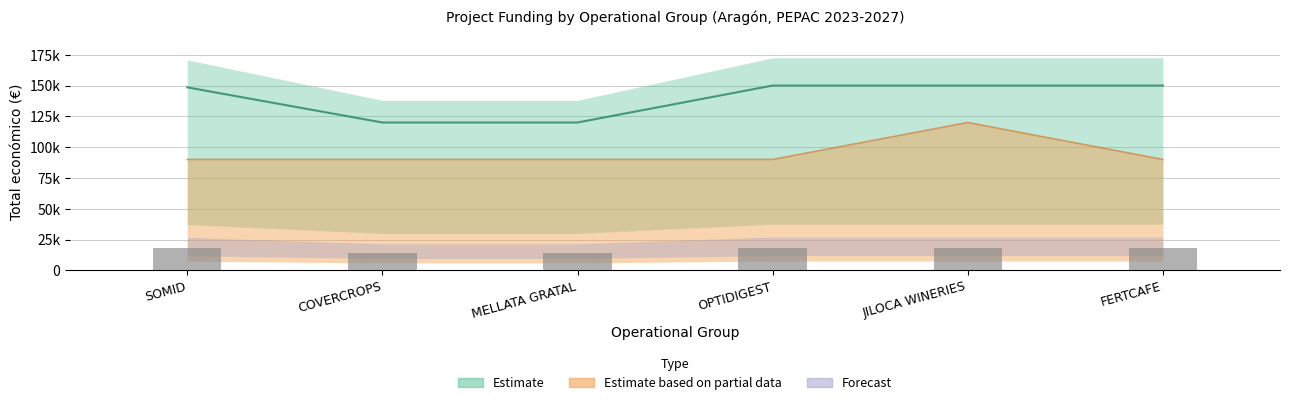

Which has a higher value, SOMID or MELLATA GRATAL?

SOMID